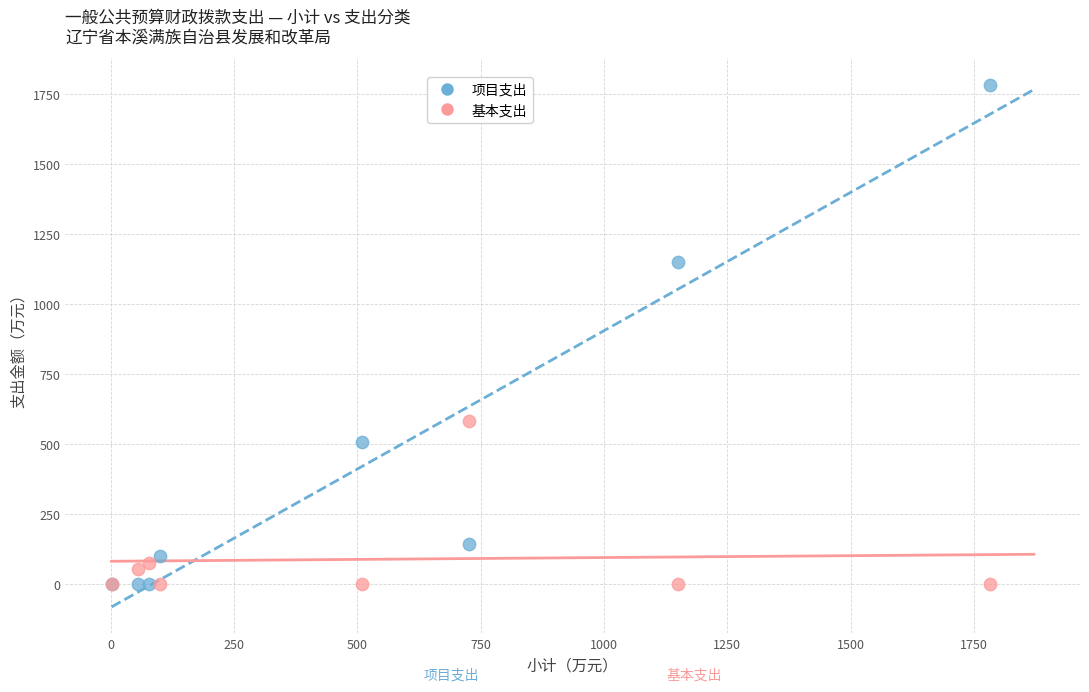

In the 基本支出 series, what Y value is closest to 291?

77.5